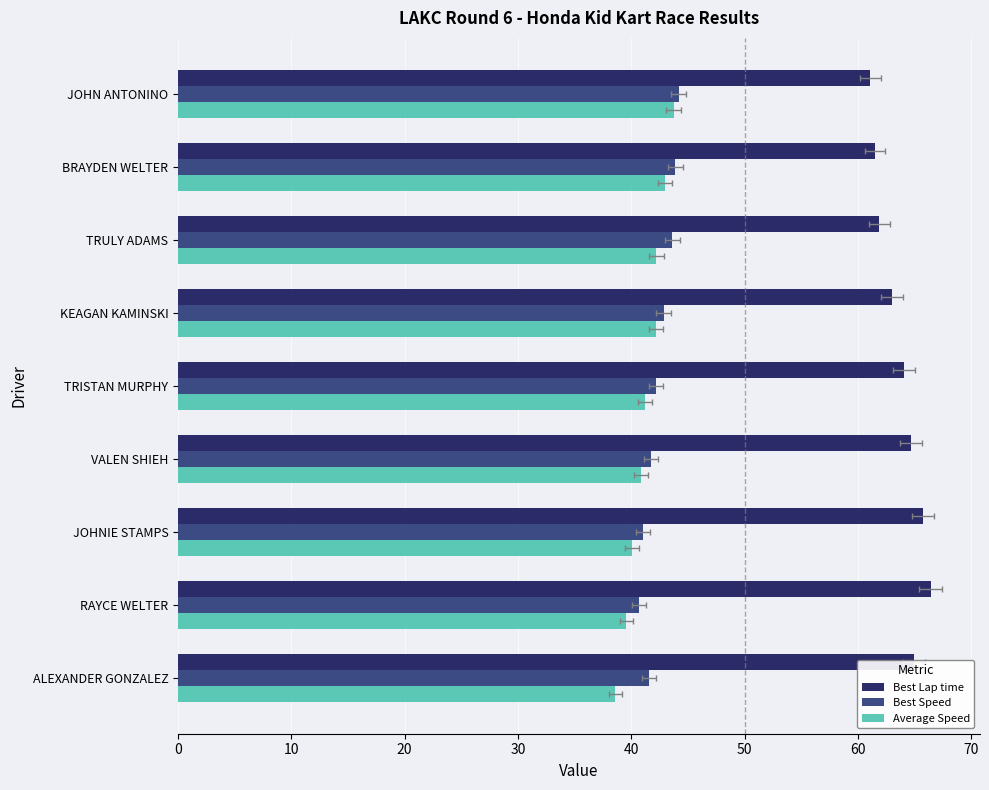

What is the value of the Best Lap time bar at the 7th from the left?

65.8